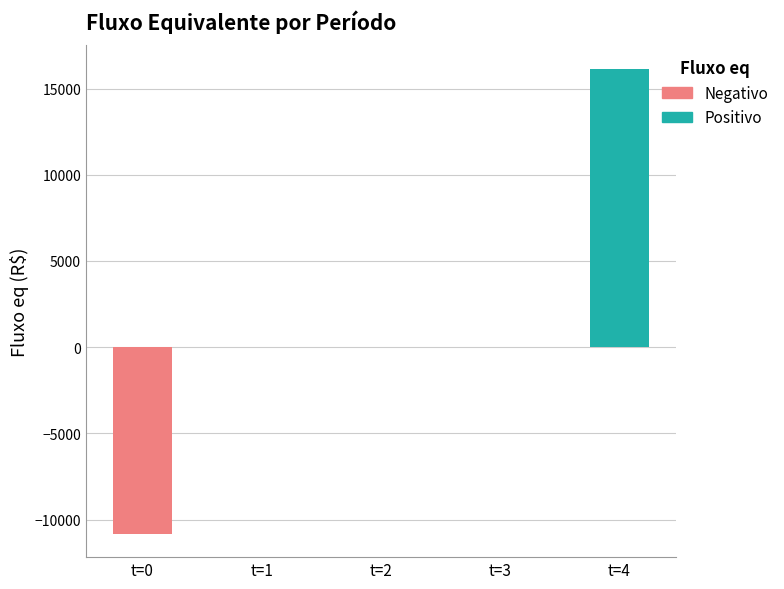

Count the number of categories in the chart.

5